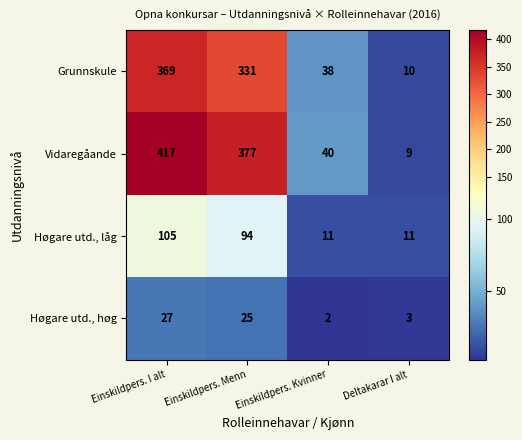

The Høgare utd., høg series shows 2 at Einskildpers. Kvinner. True or false?

True